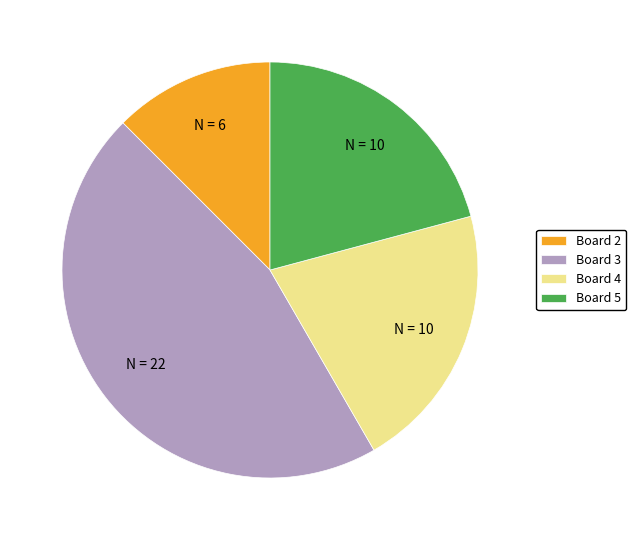

Does Board 3 represent more than half of the total?

No